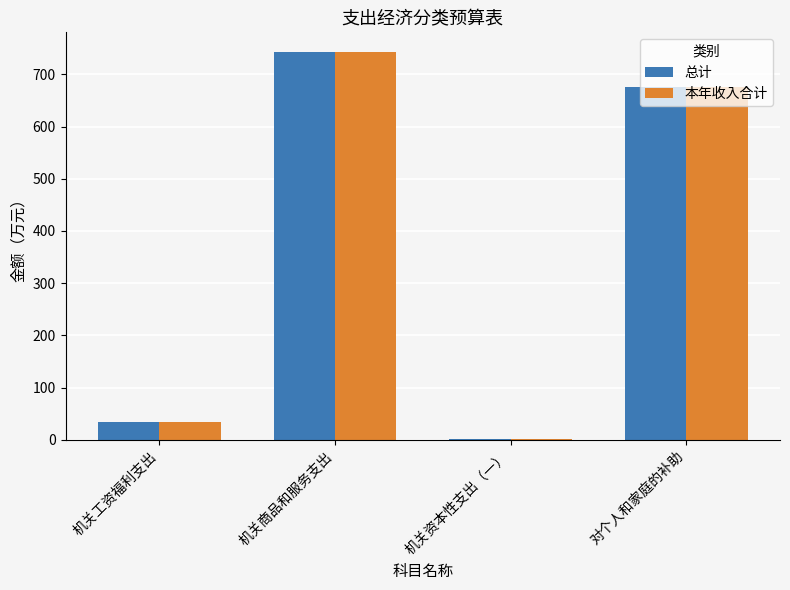

Which label corresponds to the largest value in the chart?

机关商品和服务支出